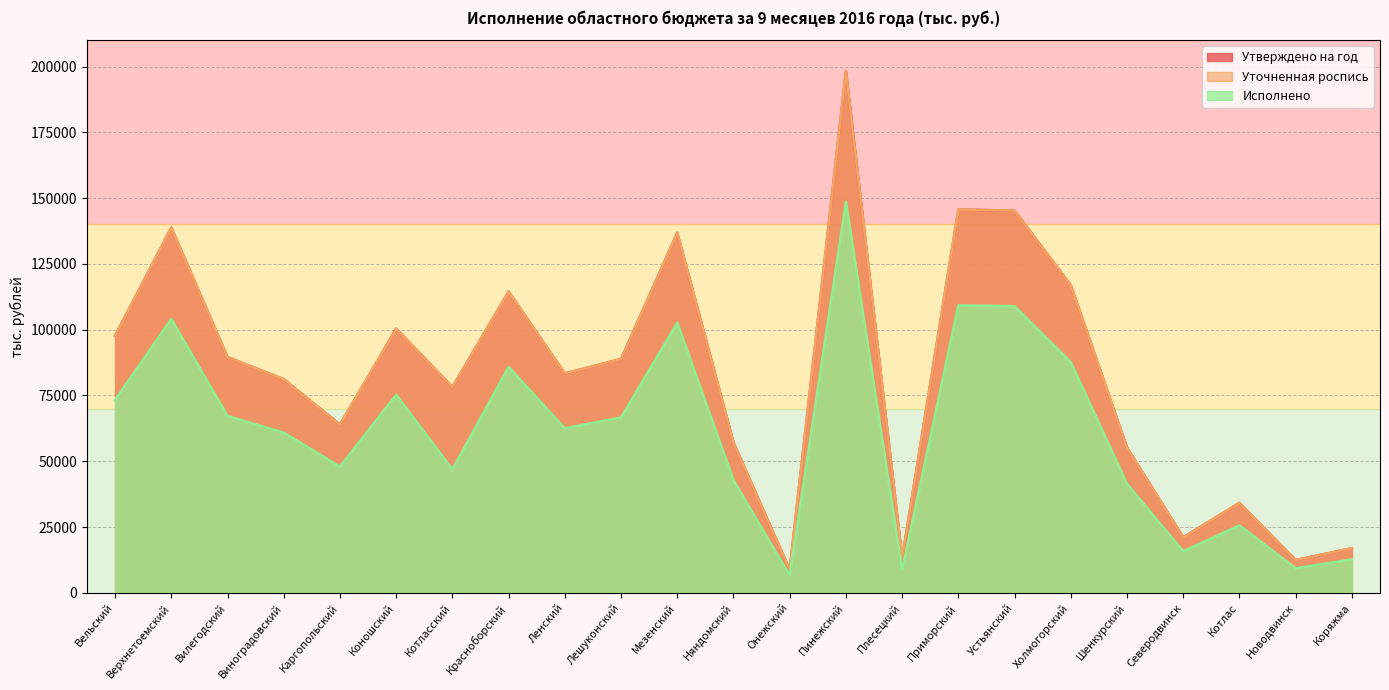

Is it true that Утверждено на год equals 83373.0 at Ленский?

True